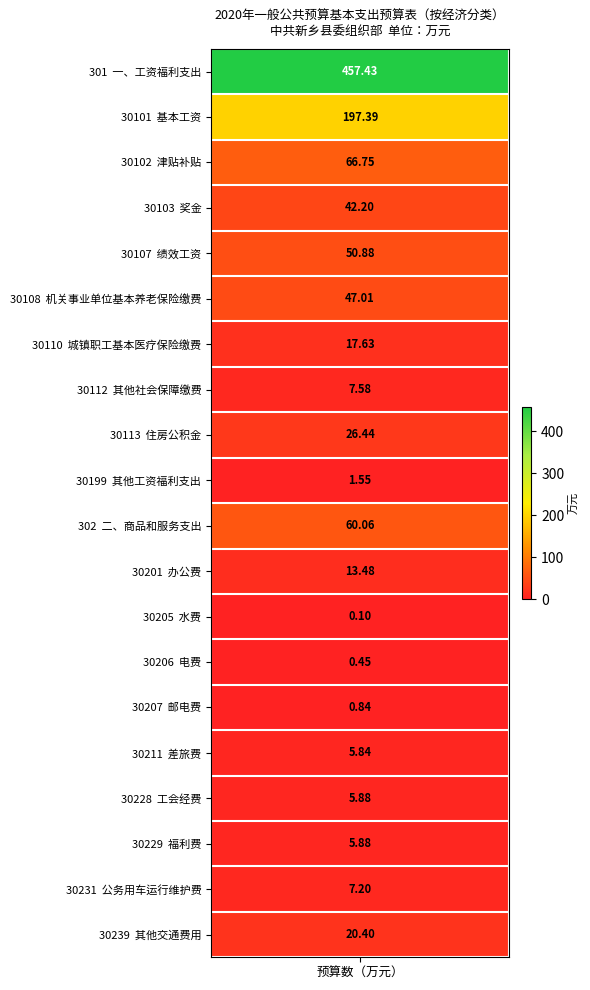

The chart shows a value of 1.6 at 9. True or false?

True